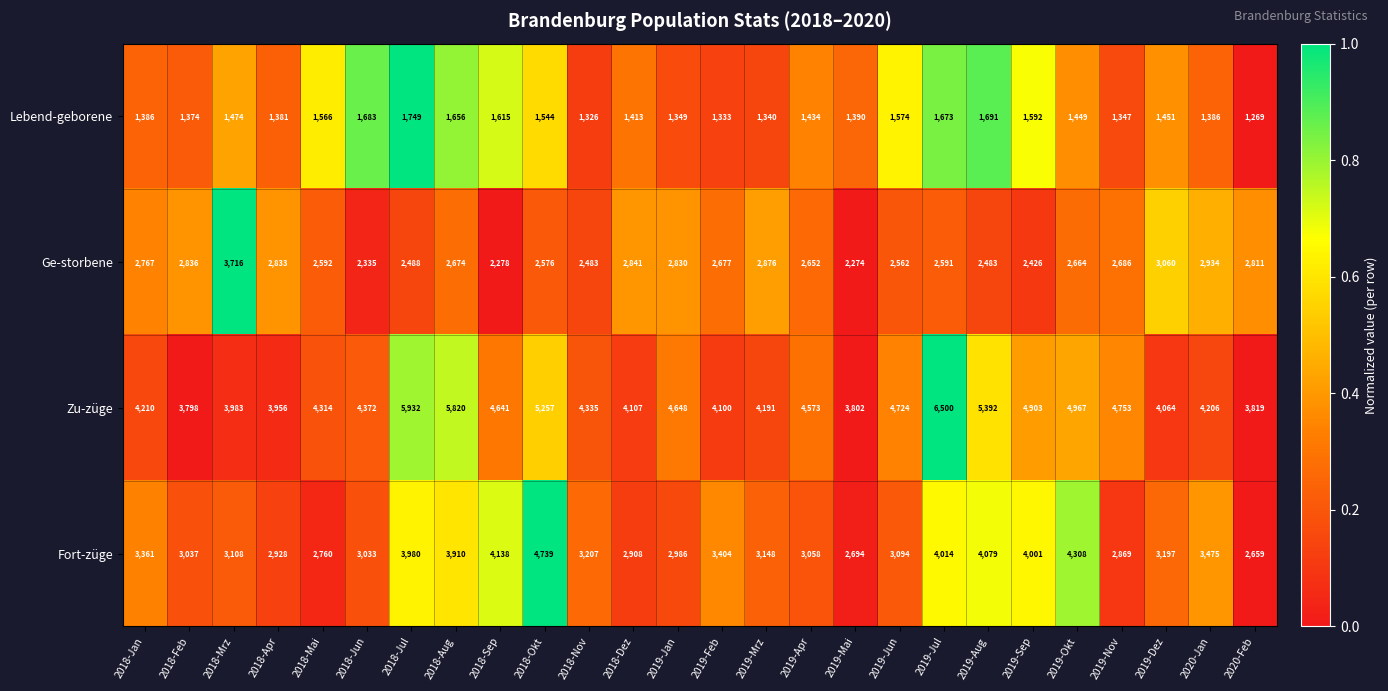

Rank the series at 2019-Jan from highest to lowest value.

Zu-züge, Fort-züge, Ge-storbene, Lebend-geborene